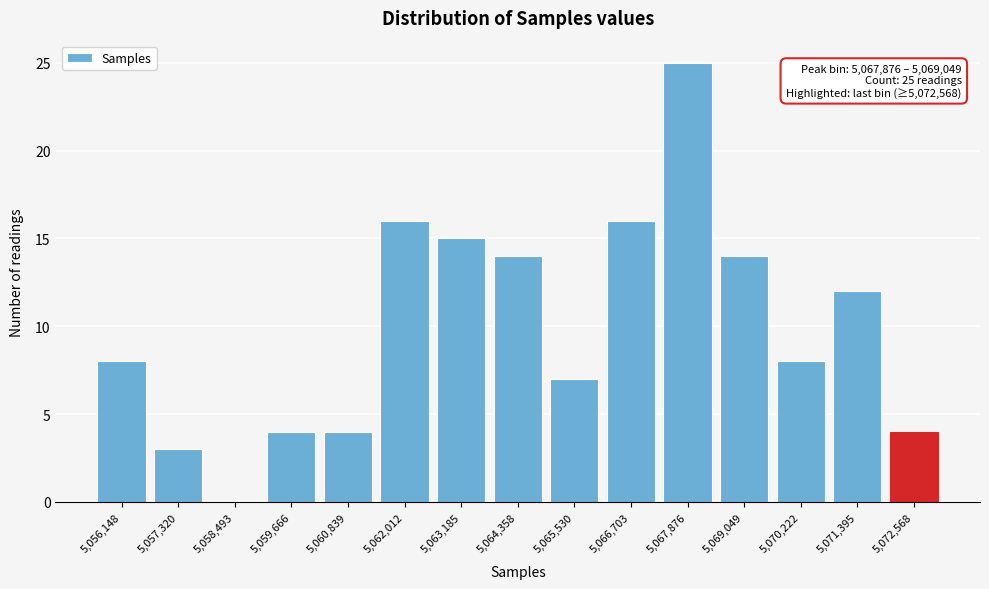

Reading left to right, what are all the values shown in this chart?

5,056,148=8	5,057,320=3	5,058,493=0	5,059,666=4	5,060,839=4	5,062,012=16	5,063,185=15	5,064,358=14	5,065,530=7	5,066,703=16	5,067,876=25	5,069,049=14	5,070,222=8	5,071,395=12	5,072,568=4